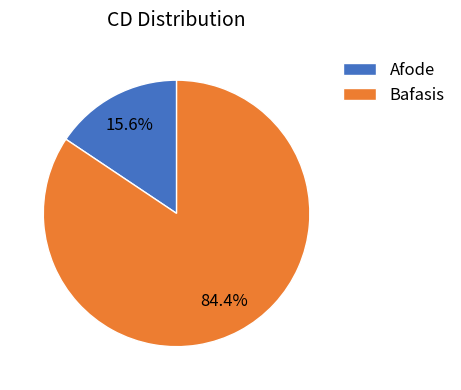

What portion of the pie excludes Afode?

84.4%